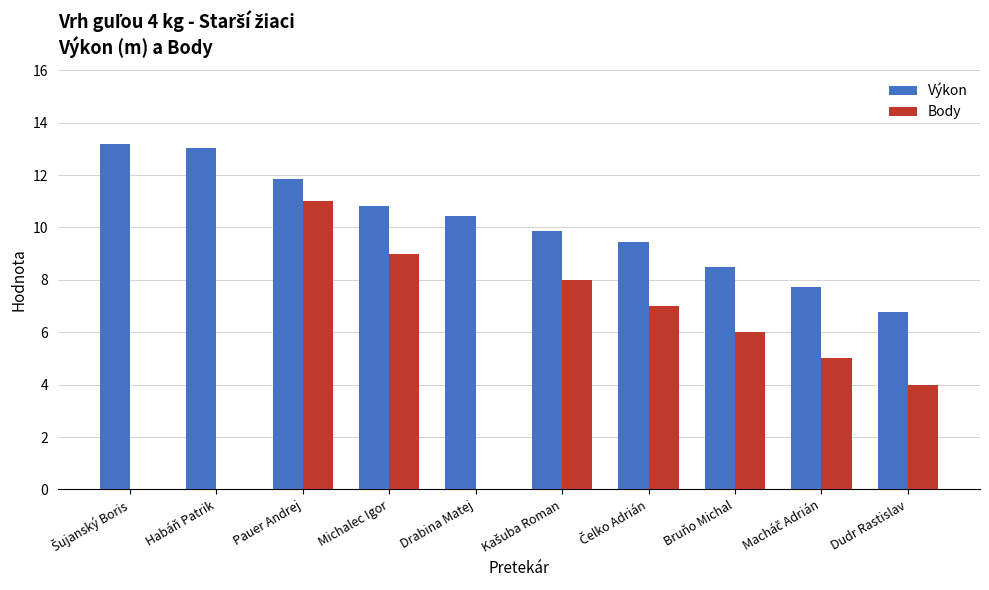

At which category is the sum across all series the highest?

Pauer Andrej